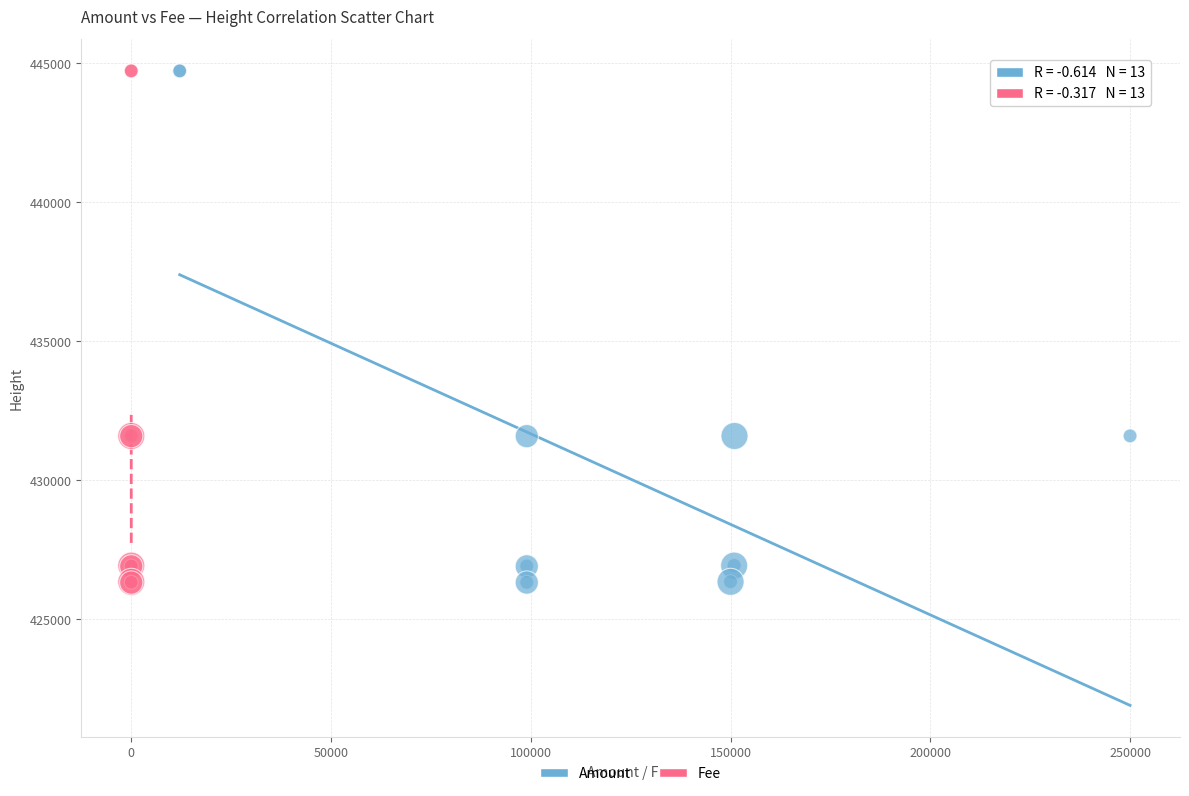

What are all the series names shown in the legend?

Amount, Fee